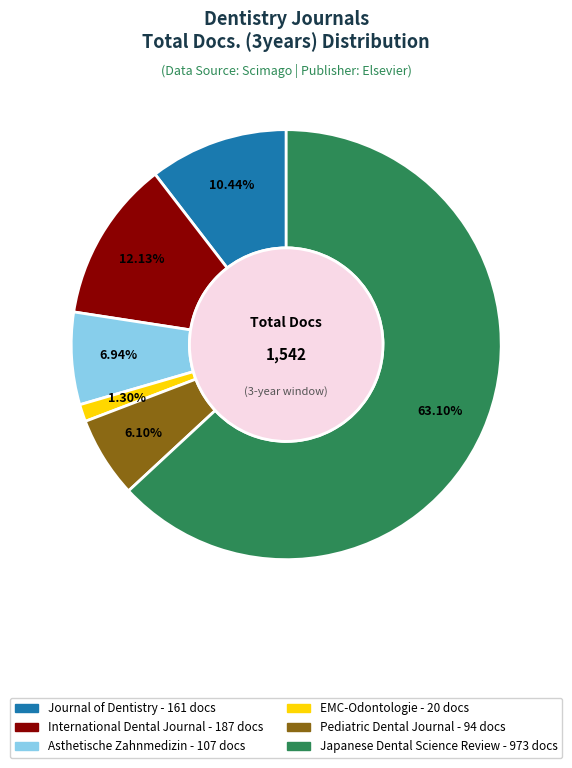

To the nearest percent, what is the difference between the largest and smallest slice percentages?

62%